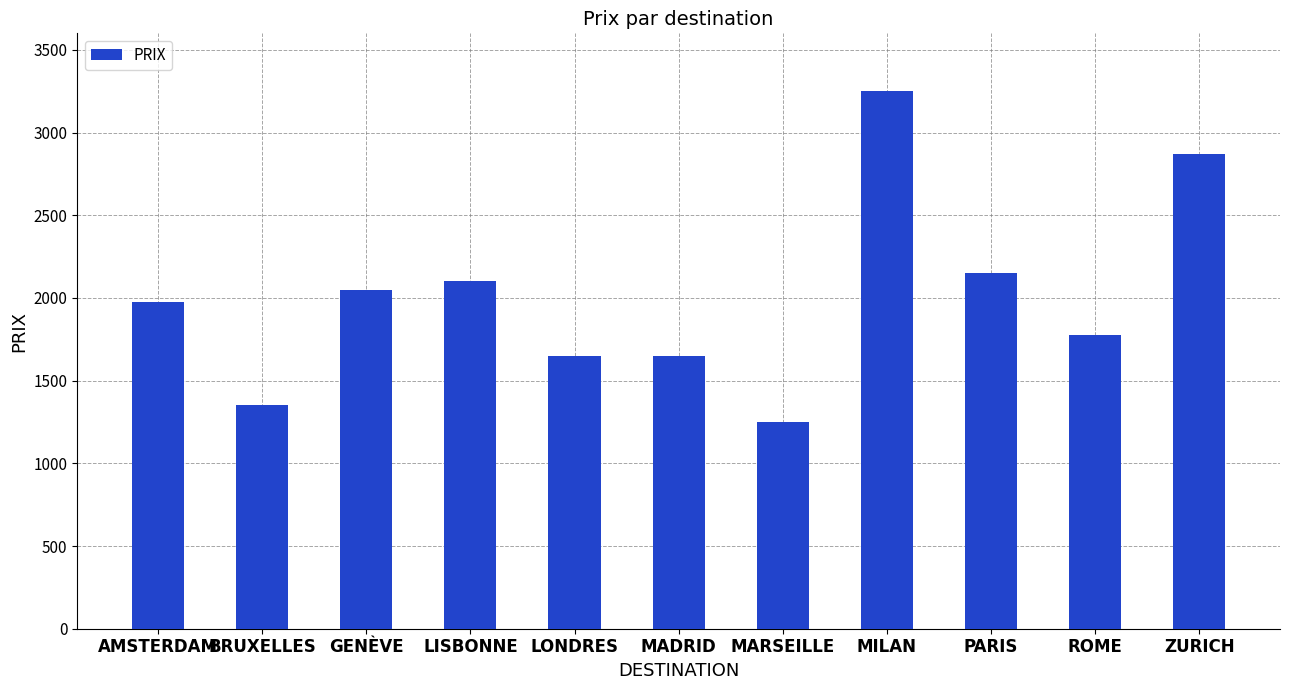

Which category has the lowest value across all series?

MARSEILLE